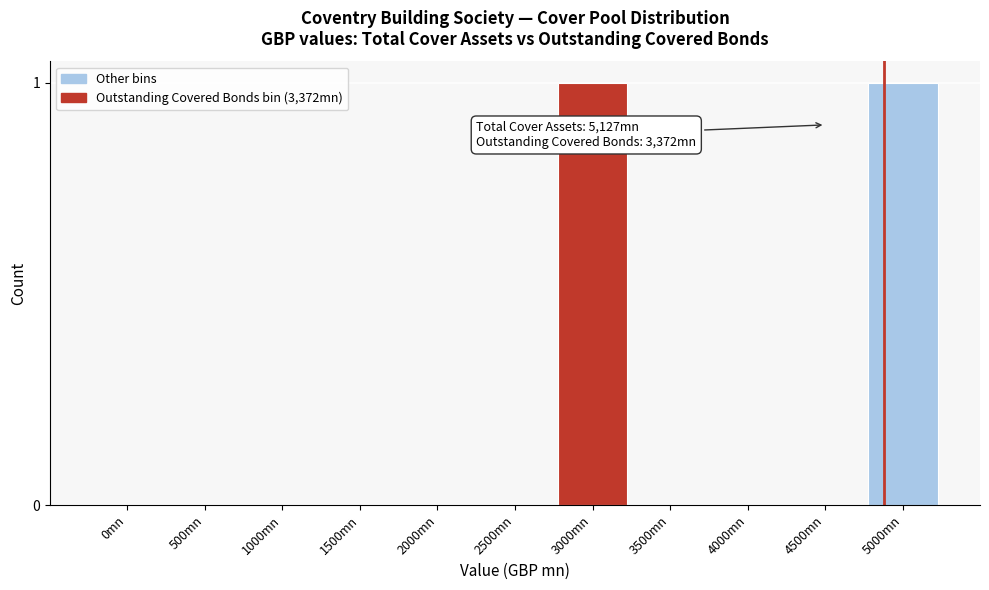

Reading left to right, transcribe all the data shown in this chart.

0mn=0	500mn=0	1000mn=0	1500mn=0	2000mn=0	2500mn=0	3000mn=1	3500mn=0	4000mn=0	4500mn=0	5000mn=1